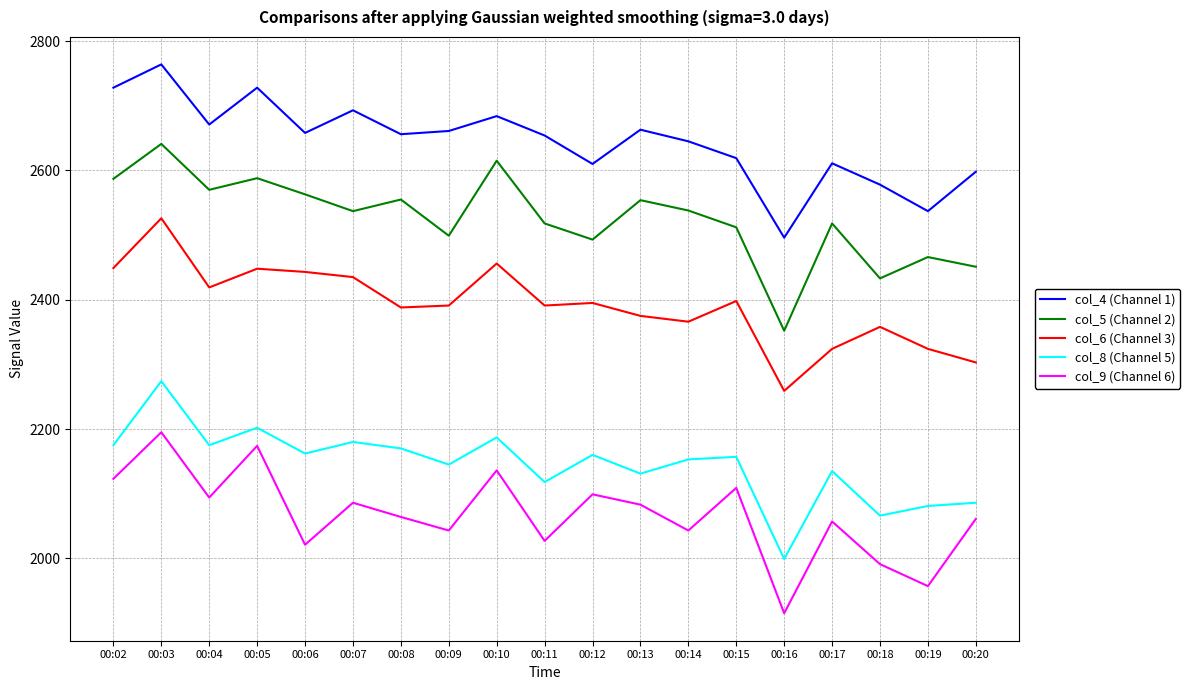

True or false: col_9 (Channel 6) and col_5 (Channel 2) intersect in this chart.

False